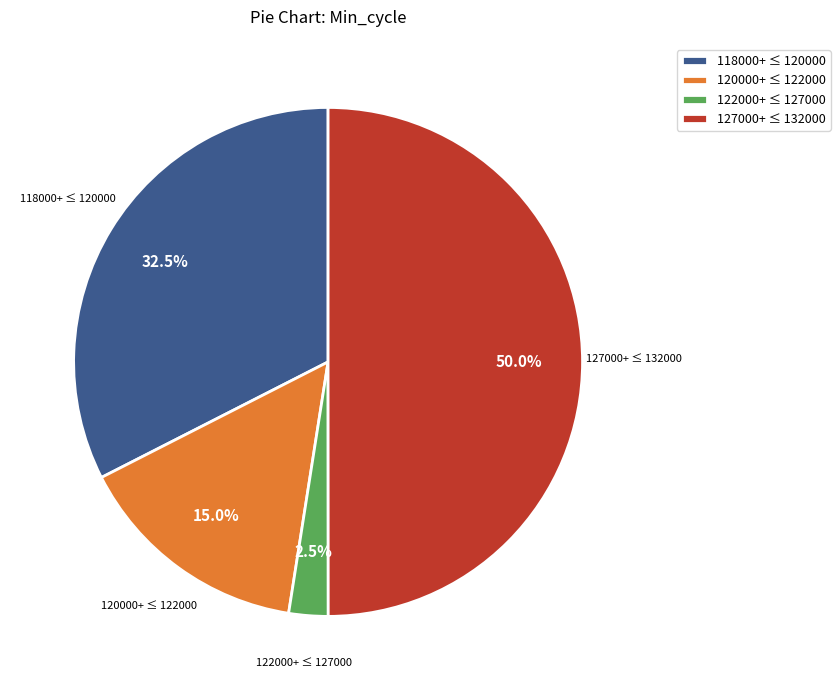

What portion of the pie excludes 127000+ ≤ 132000?

50.0%